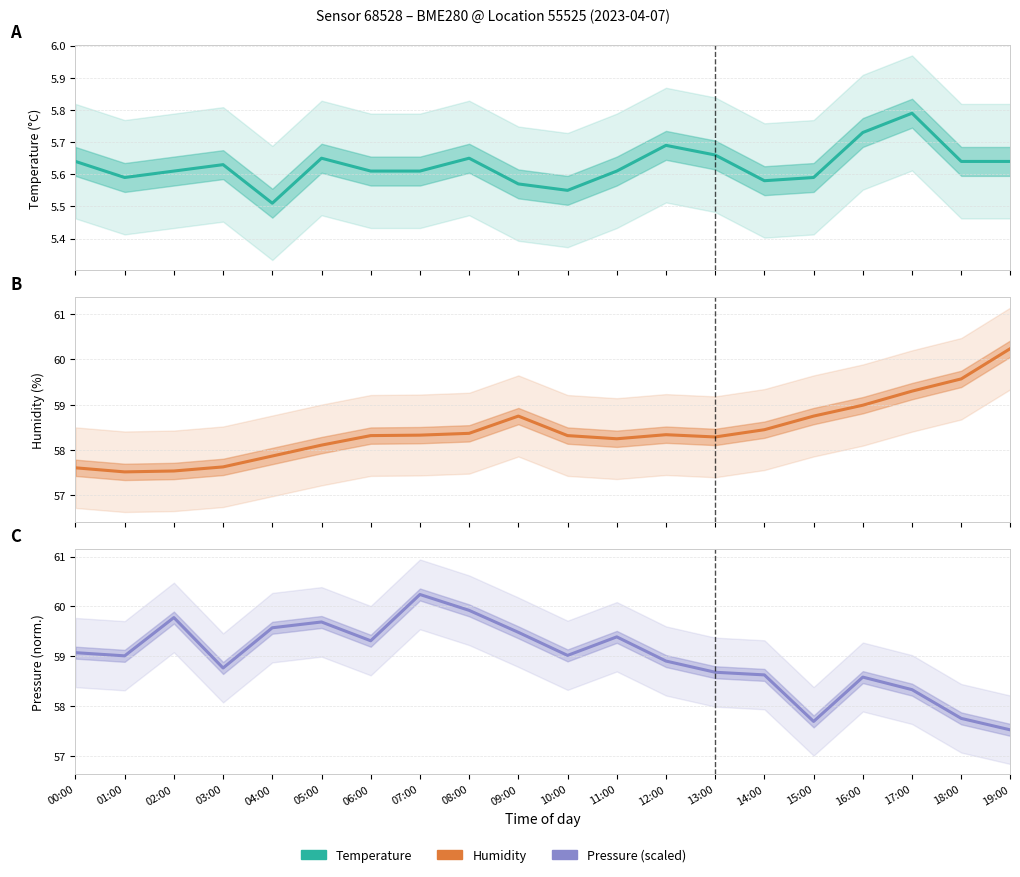

What value does the Pressure (scaled) series have at 12:00?

58.9